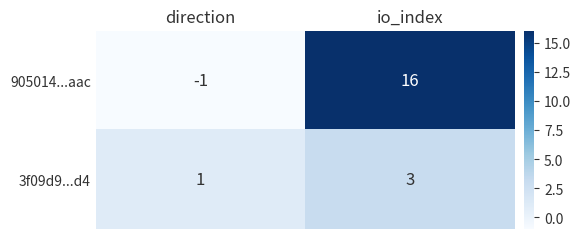

List the series in order of their overall mean, highest first.

905014...aac, 3f09d9...d4